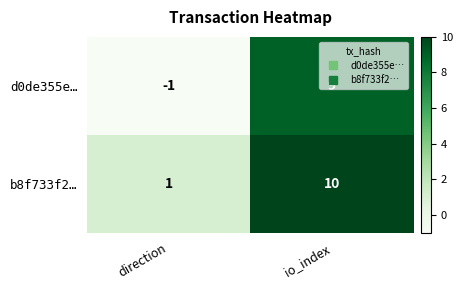

At io_index, list the series in order from largest to smallest.

b8f733f2…, d0de355e…